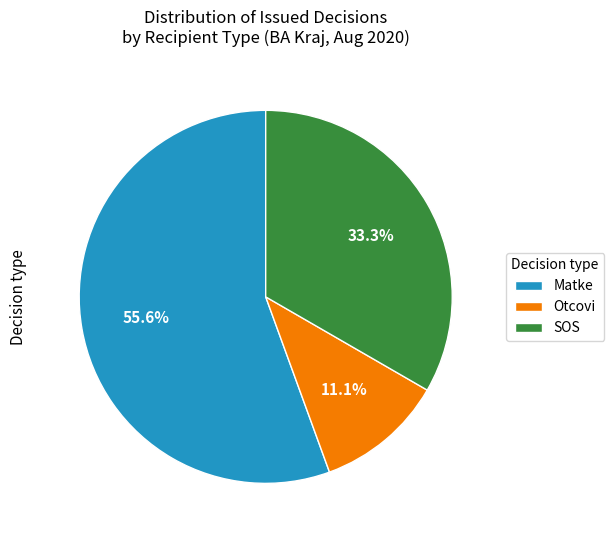

Rank the categories by value from lowest to highest.

Otcovi, SOS, Matke